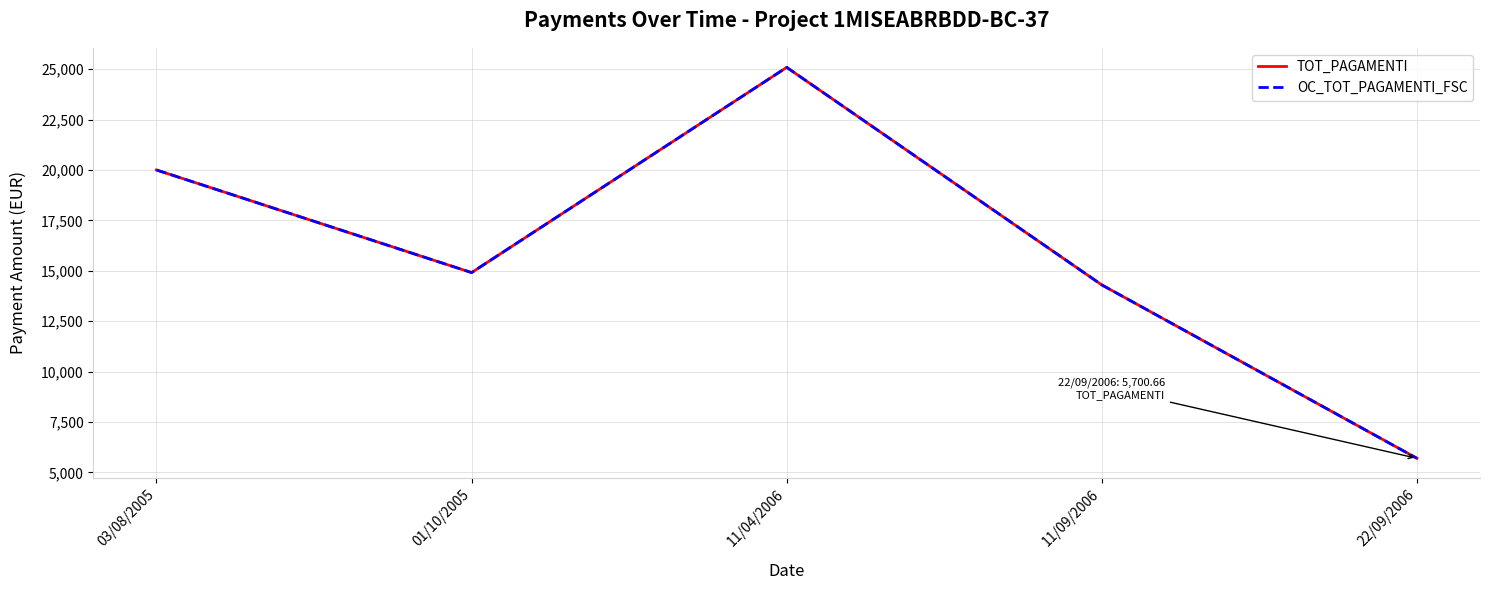

Is this an area chart (filled region under the line)?

No